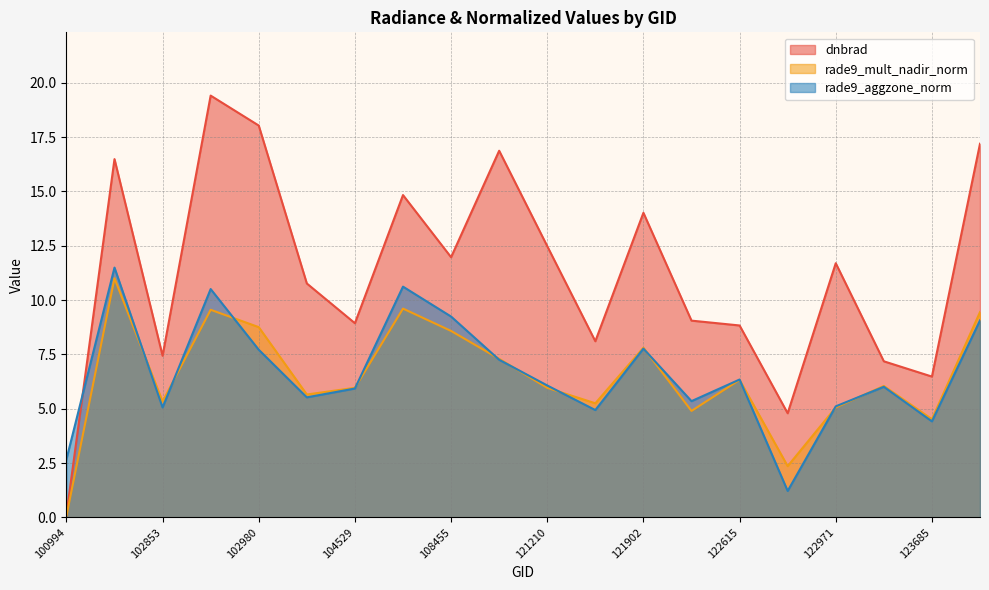

In dnbrad, how many points are lower than both neighbors (excluding endpoints)?

6